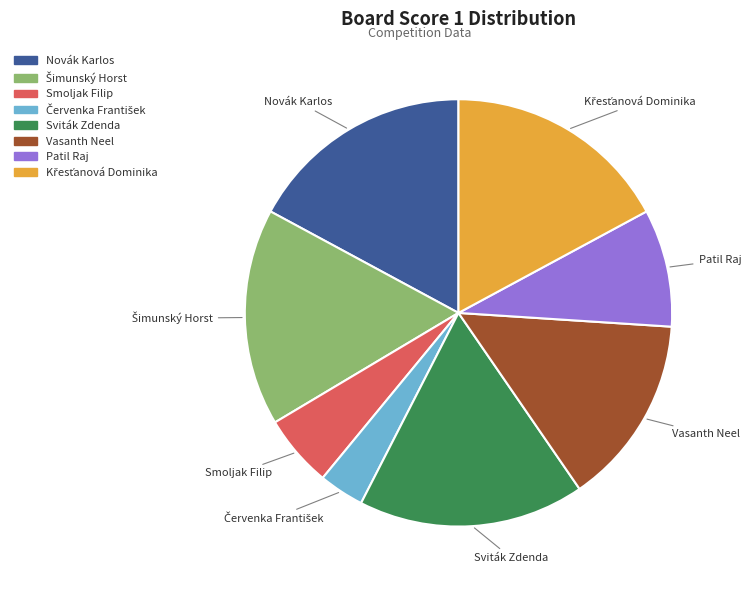

Which has a higher value, Vasanth Neel or Patil Raj?

Vasanth Neel